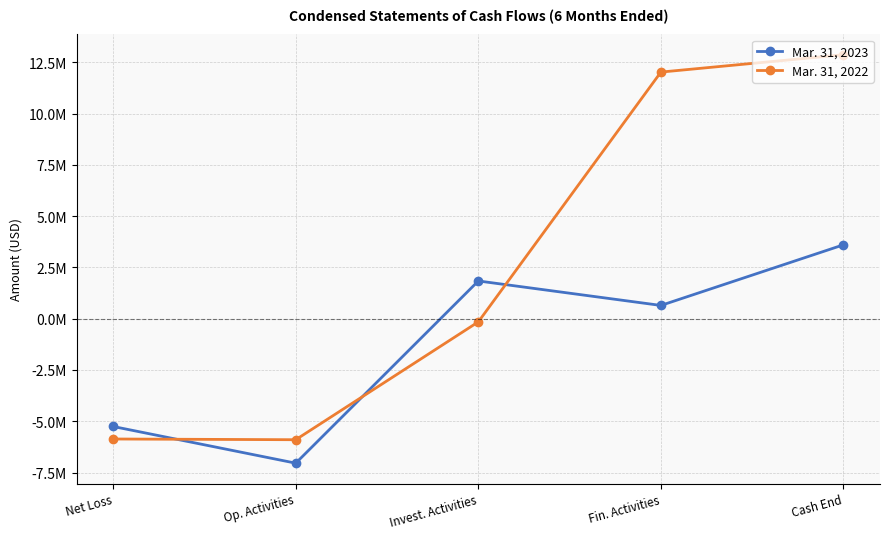

At which label does Mar. 31, 2022 first exceed -154810?

Fin. Activities